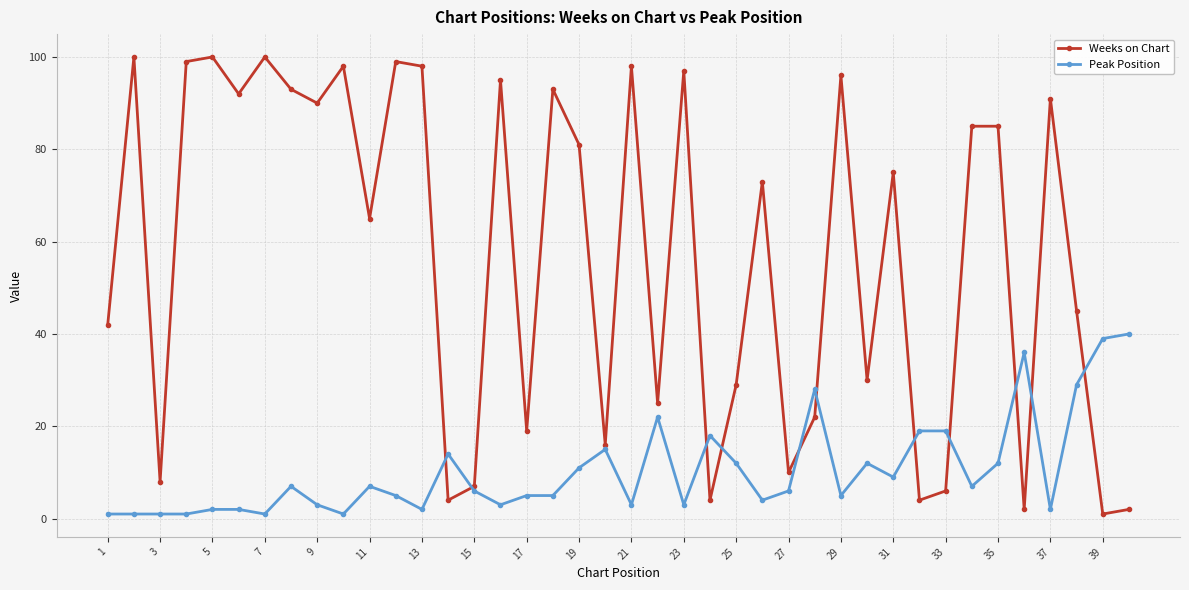

Which series has the widest spread of values?

Weeks on Chart